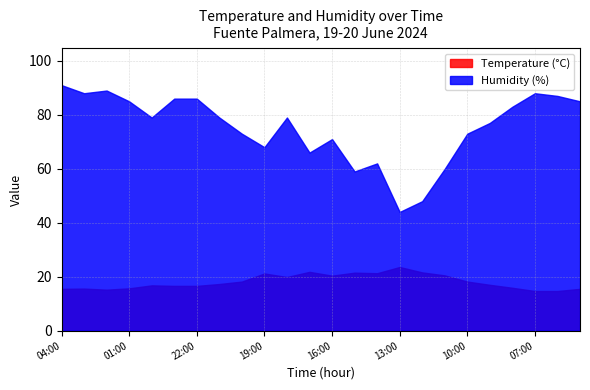

The Temperature (C) series shows 17.3 at 21:00. True or false?

True